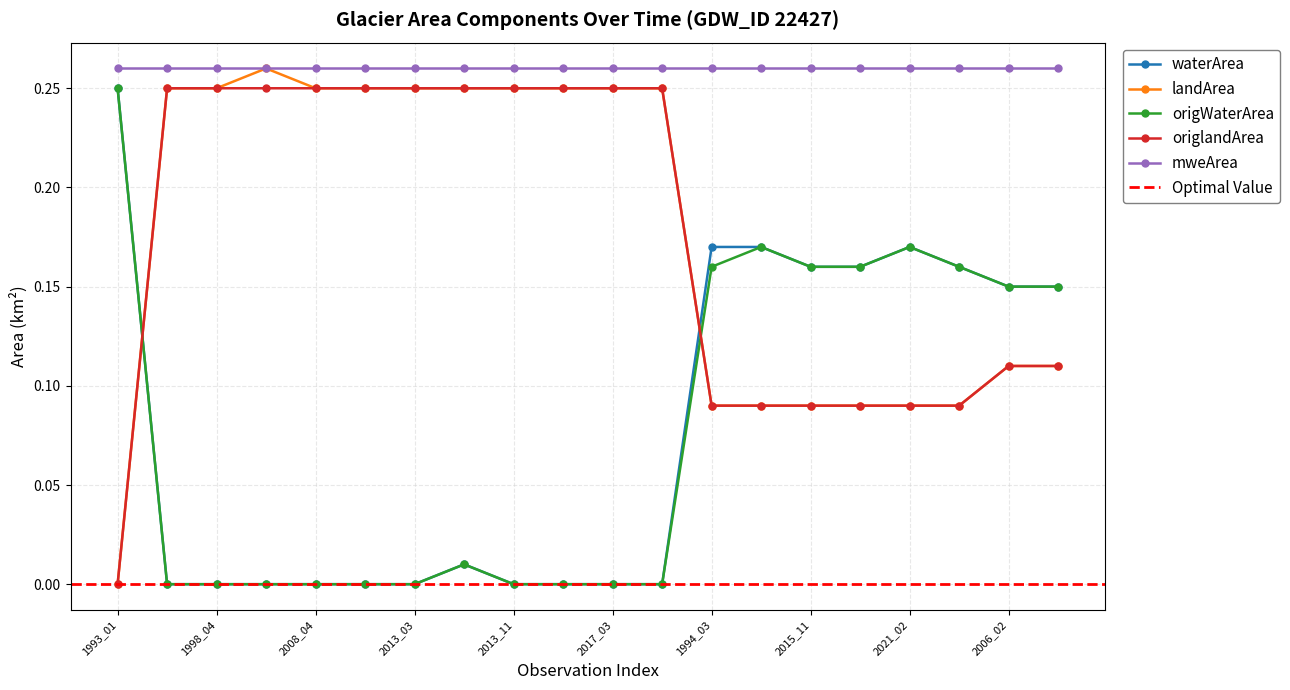

Which series ends up on top after the final intersection of landArea and origWaterArea?

origWaterArea